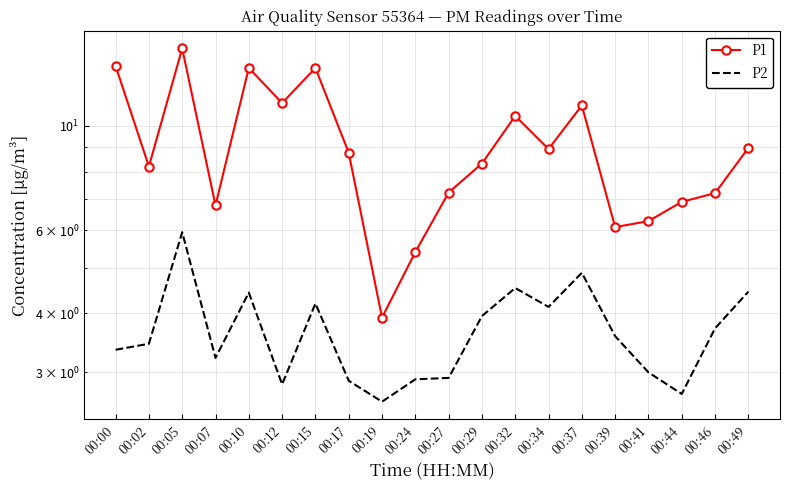

How many values in the P2 series are below 3?

6